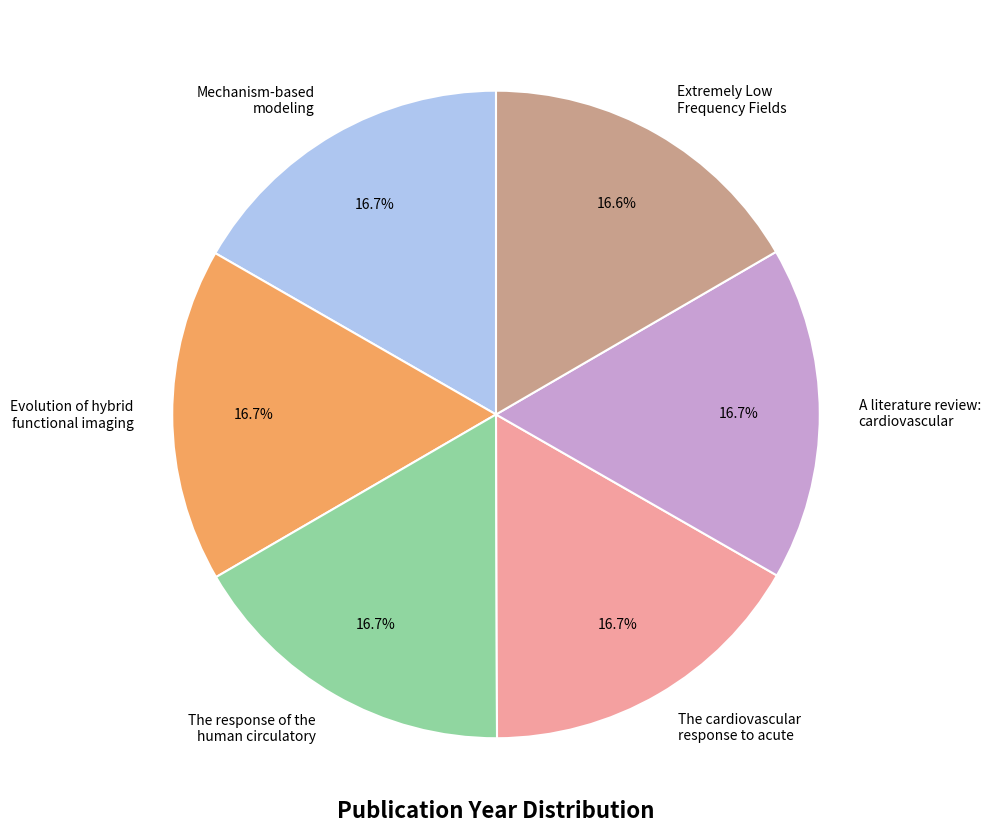

Is the sum of Evolution of hybrid functional imaging and The cardiovascular response to acute greater than half?

No